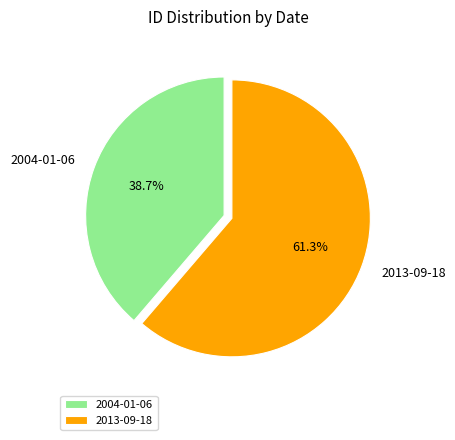

Rank the categories by value from lowest to highest.

2004-01-06, 2013-09-18